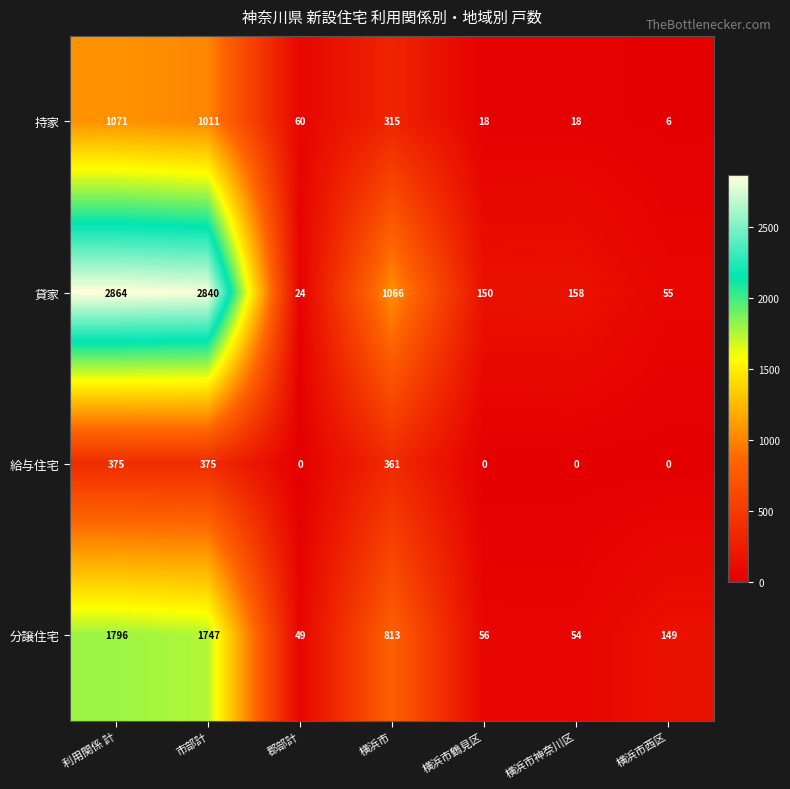

Reading left to right, transcribe all the data shown in this chart.

持家: 利用関係 計=1071	市部計=1011	郡部計=60	横浜市=315	横浜市鶴見区=18	横浜市神奈川区=18	横浜市西区=6
貸家: 利用関係 計=2864	市部計=2840	郡部計=24	横浜市=1066	横浜市鶴見区=150	横浜市神奈川区=158	横浜市西区=55
給与住宅: 利用関係 計=375	市部計=375	郡部計=0	横浜市=361	横浜市鶴見区=0	横浜市神奈川区=0	横浜市西区=0
分譲住宅: 利用関係 計=1796	市部計=1747	郡部計=49	横浜市=813	横浜市鶴見区=56	横浜市神奈川区=54	横浜市西区=149